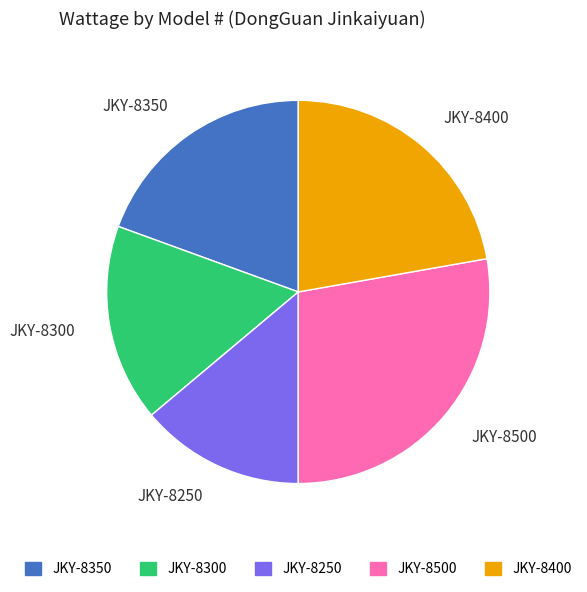

Combined, do JKY-8300 and JKY-8350 account for over 50%?

No